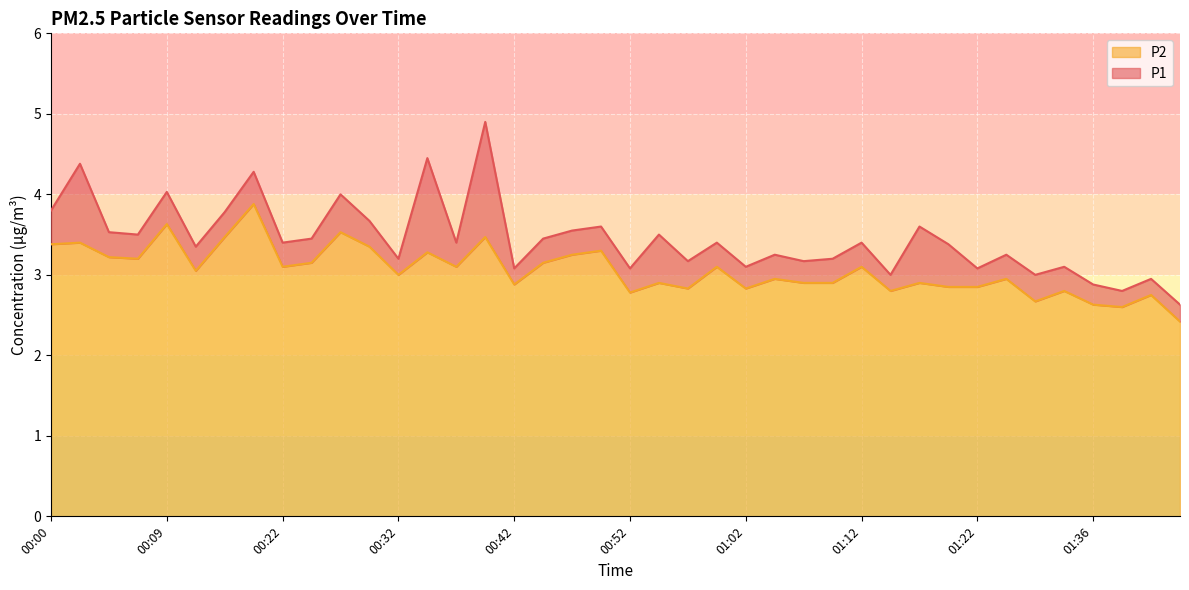

What is the spread (max minus min) of values at 00:17?

0.3